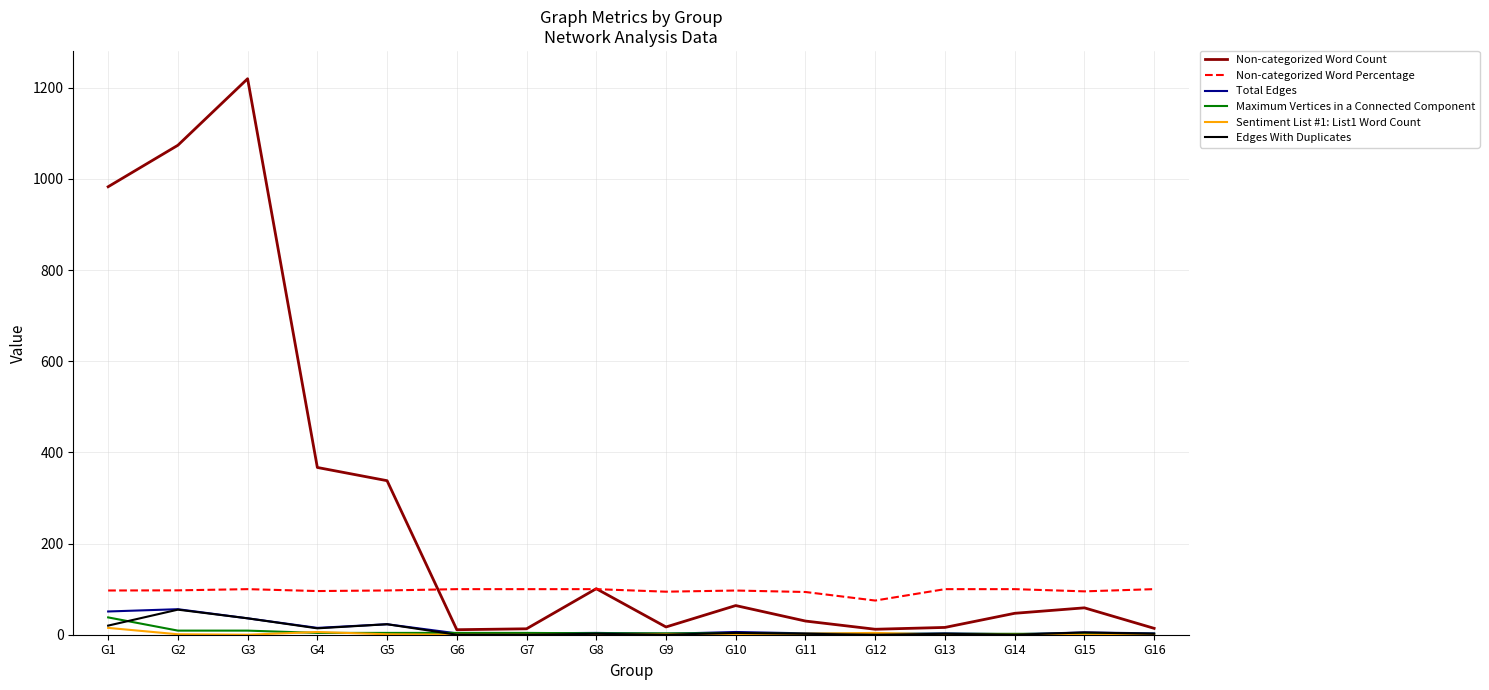

What is the maximum value for Non-categorized Word Count?

1220.0